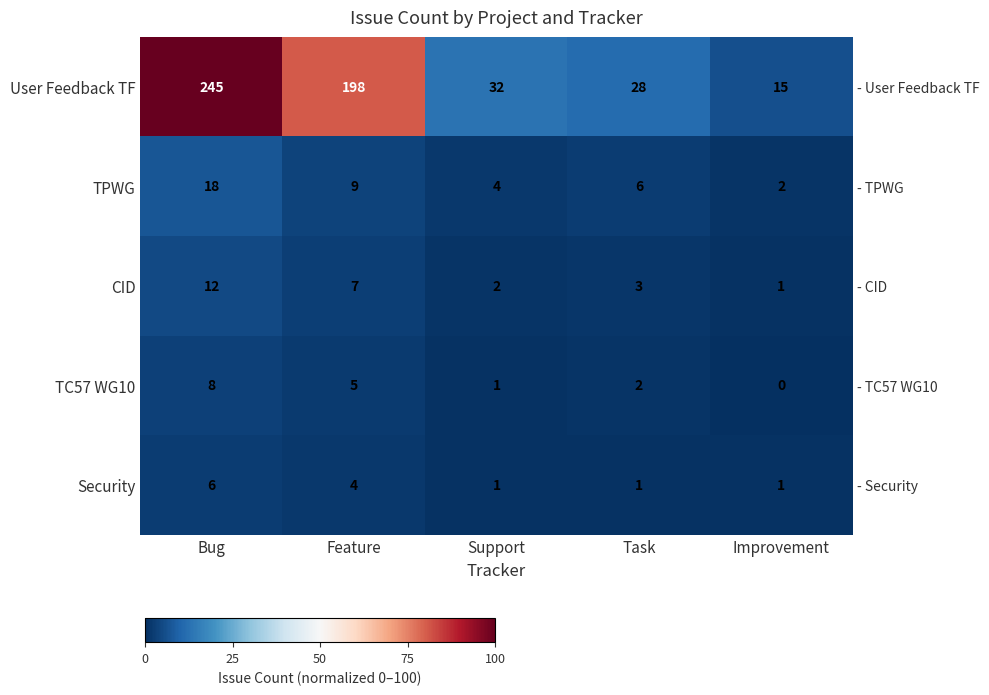

Is it true that Security equals 0.4 at Improvement?

True